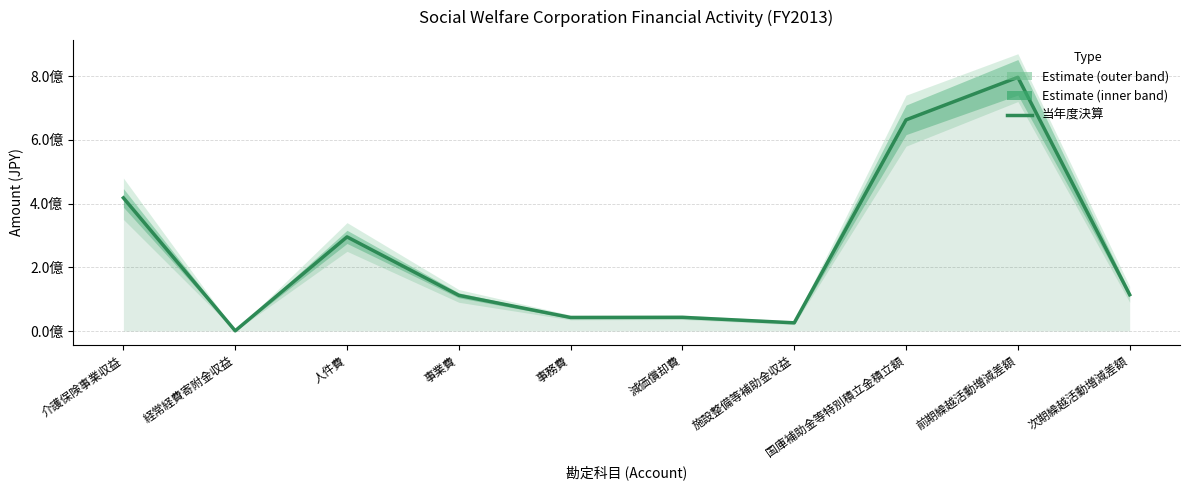

At which category does the data reach its first local peak?

人件費